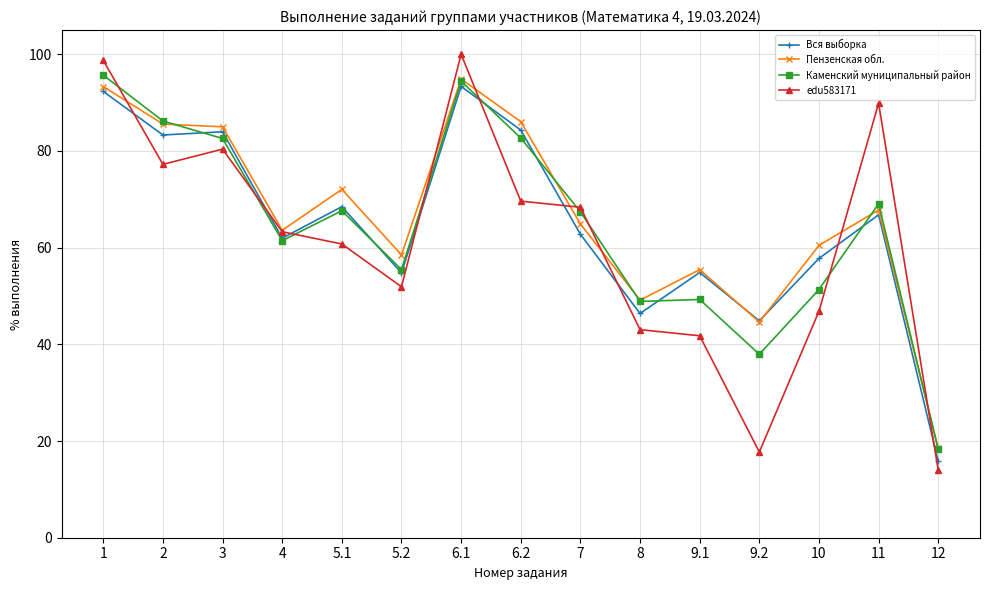

How many lines are shown in the chart?

4